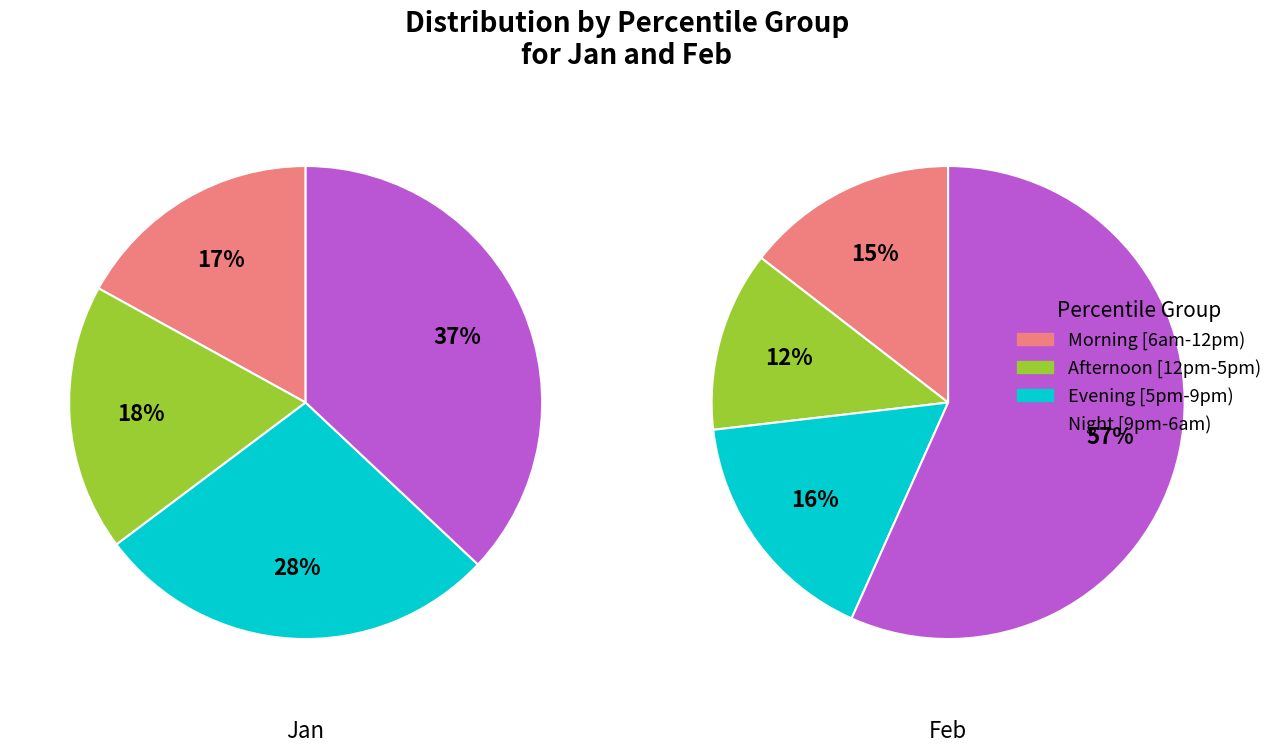

Is it true that pct45 is 20% of the pie?

False